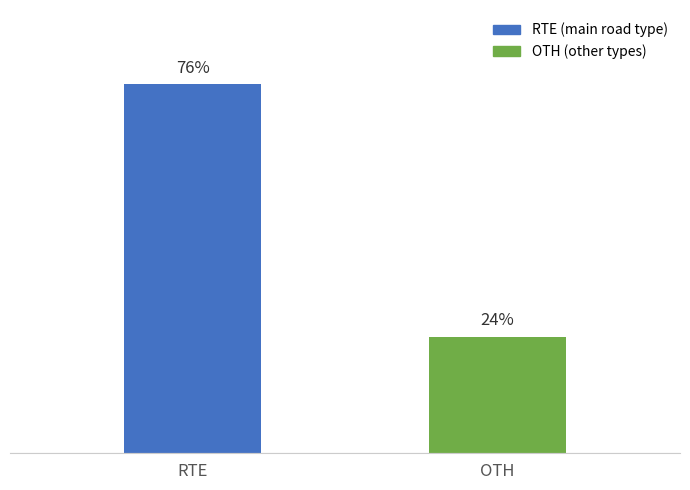

Which category has the highest value across all series?

RTE